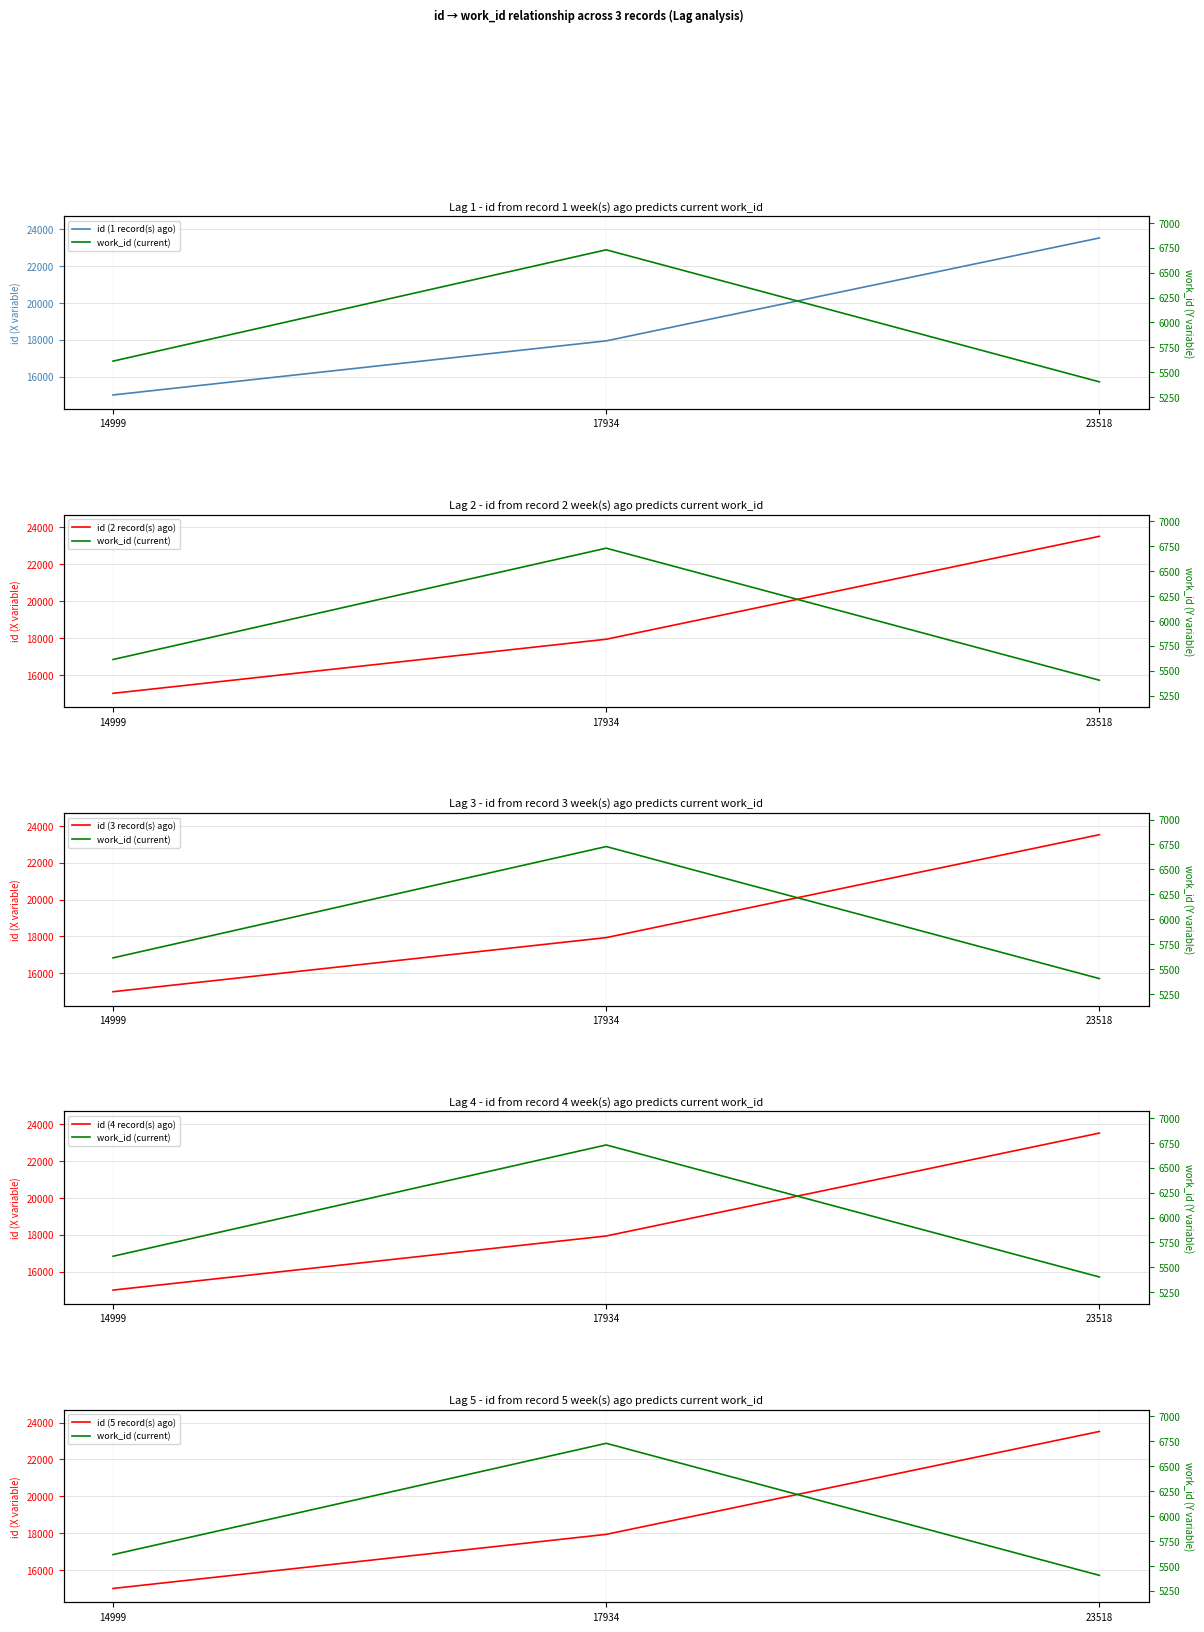

Is it true that id (4 record(s) ago) equals 38011 at 23518?

False